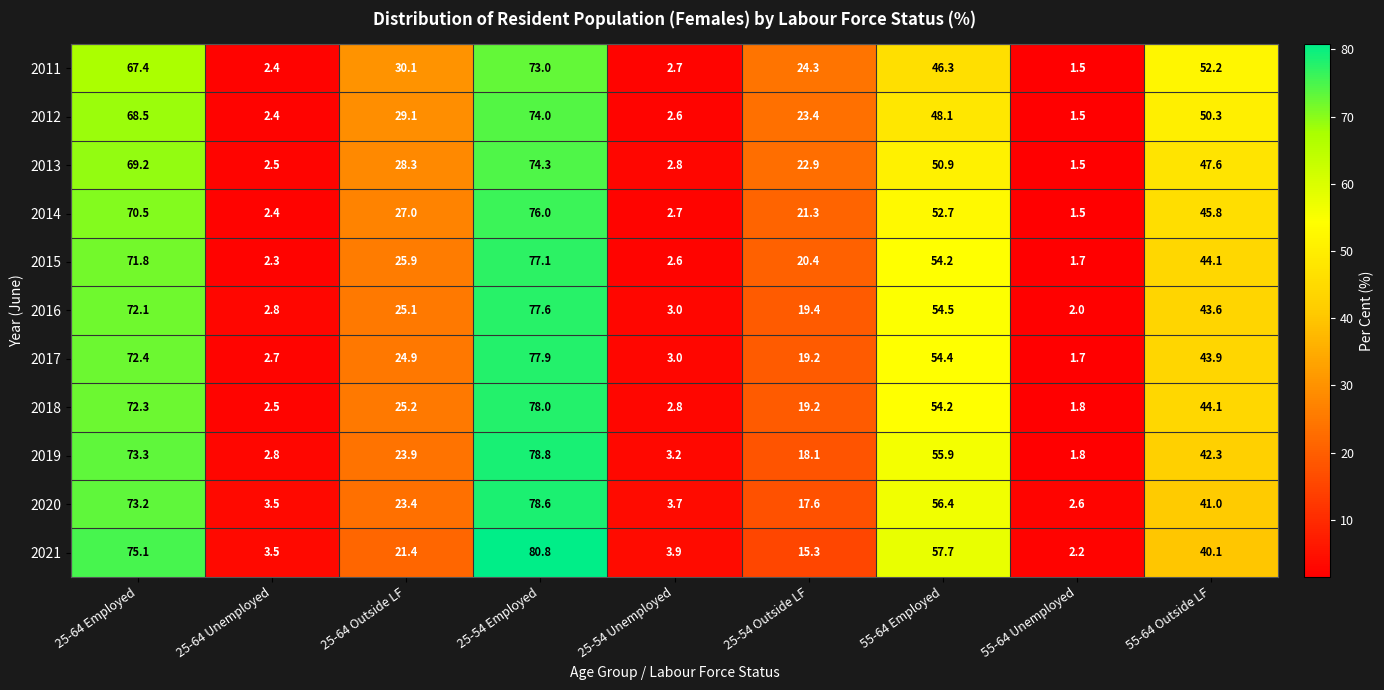

What is the minimum value for 2016?

2.0